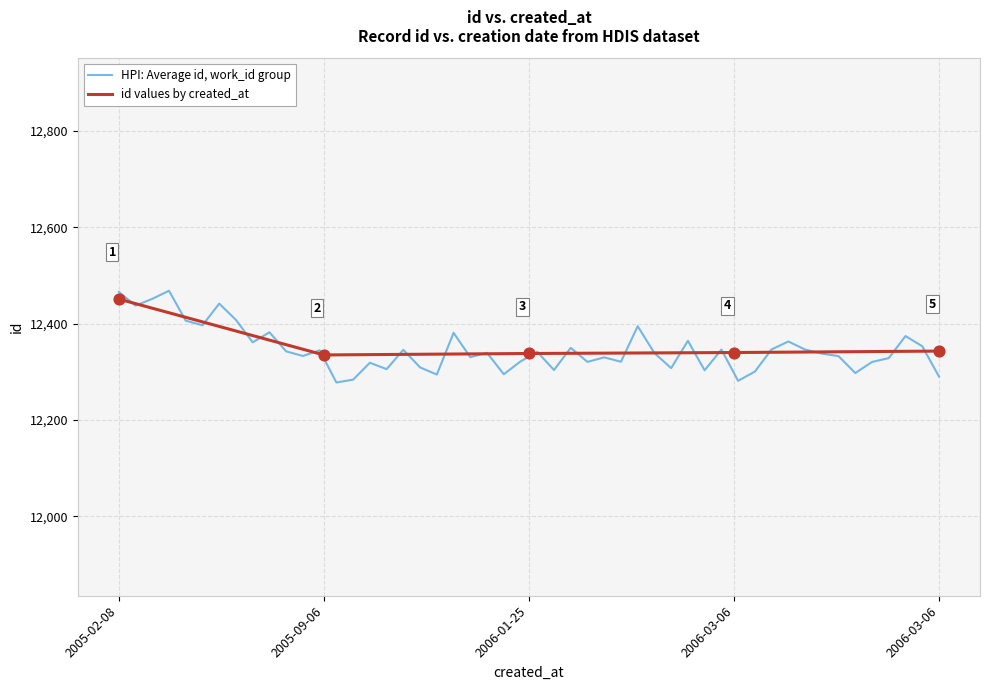

What is the ratio of the value at 2006-03-06 to the value at 2006-03-06?

1.0